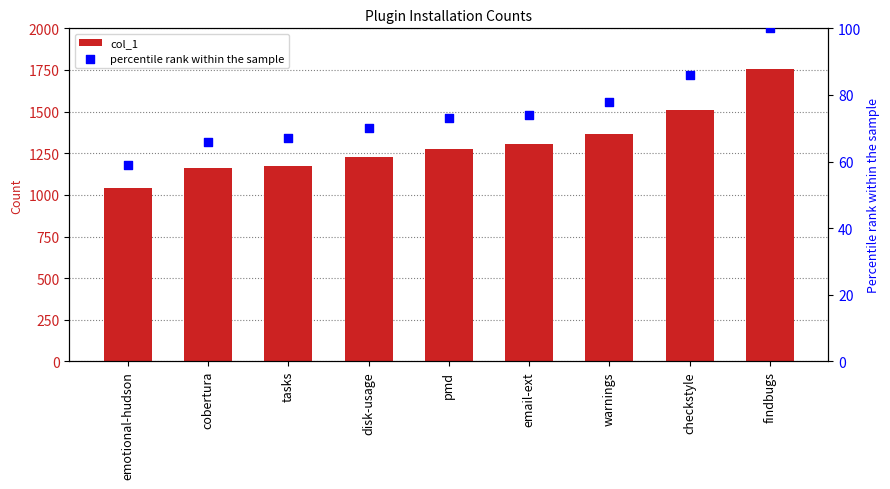

Which series has the largest total across all categories?

col_1